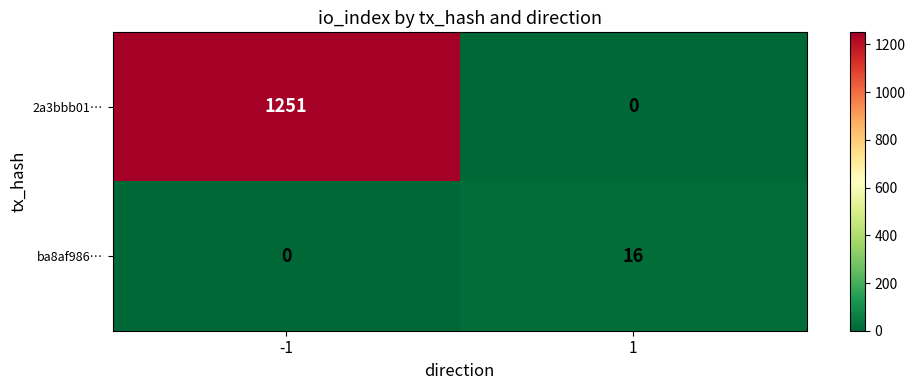

What is the greatest value displayed?

1251